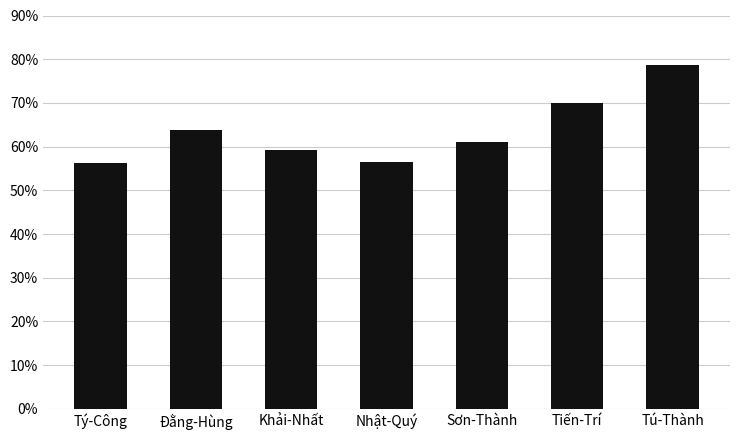

Rank the categories by value from lowest to highest.

Tý-Công, Nhật-Quý, Khải-Nhất, Sơn-Thành, Đằng-Hùng, Tiến-Trí, Tú-Thành